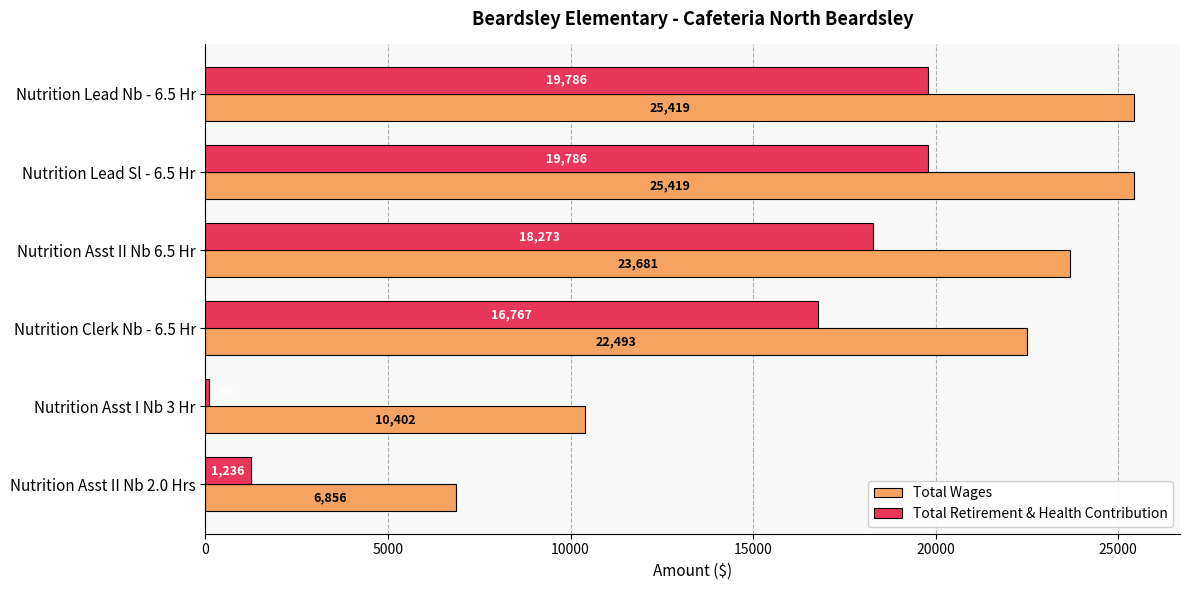

Rank the series by their average value, from lowest to highest.

Total Retirement & Health Contribution, Total Wages